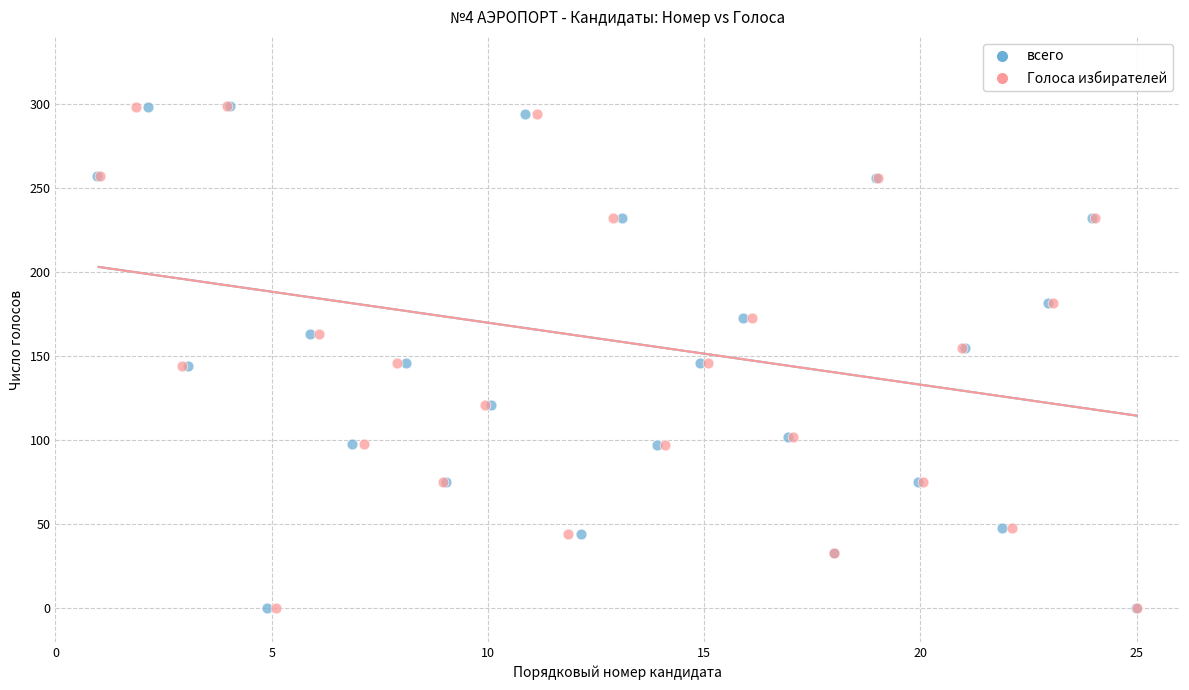

What are all the series names shown in the legend?

всего, Голоса избирателей